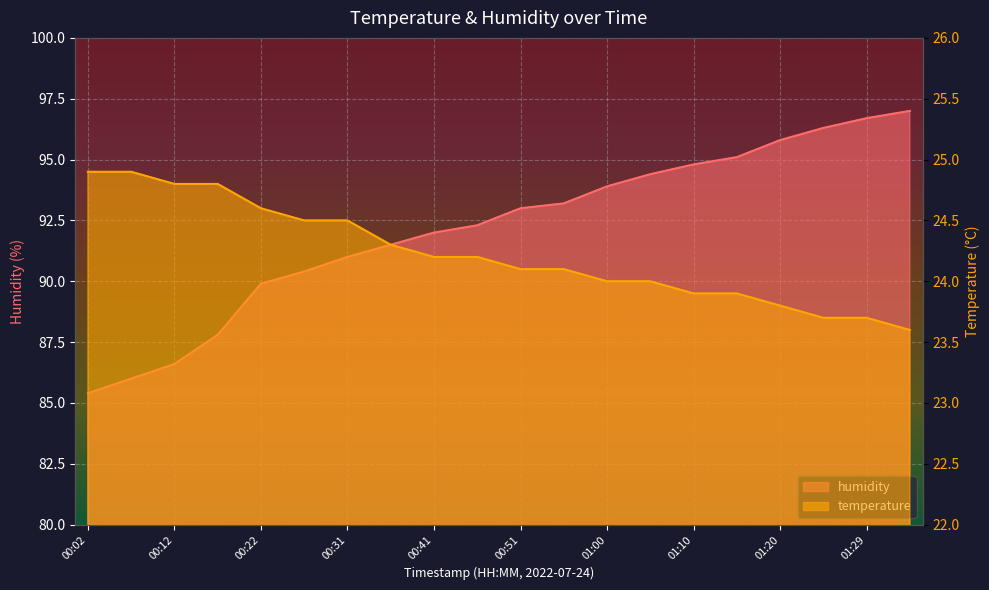

At which label does temperature reach its minimum?

01:34